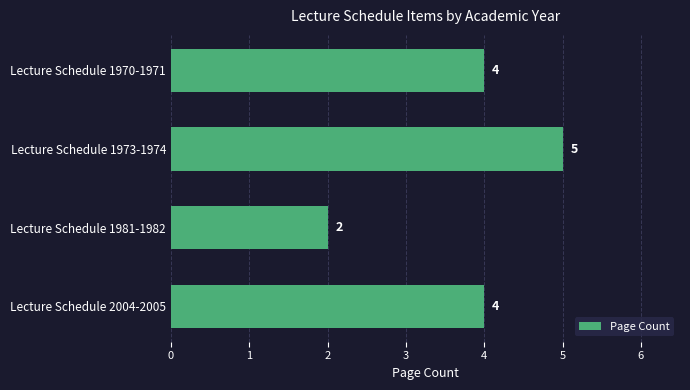

What is the minimum value shown in the chart?

2